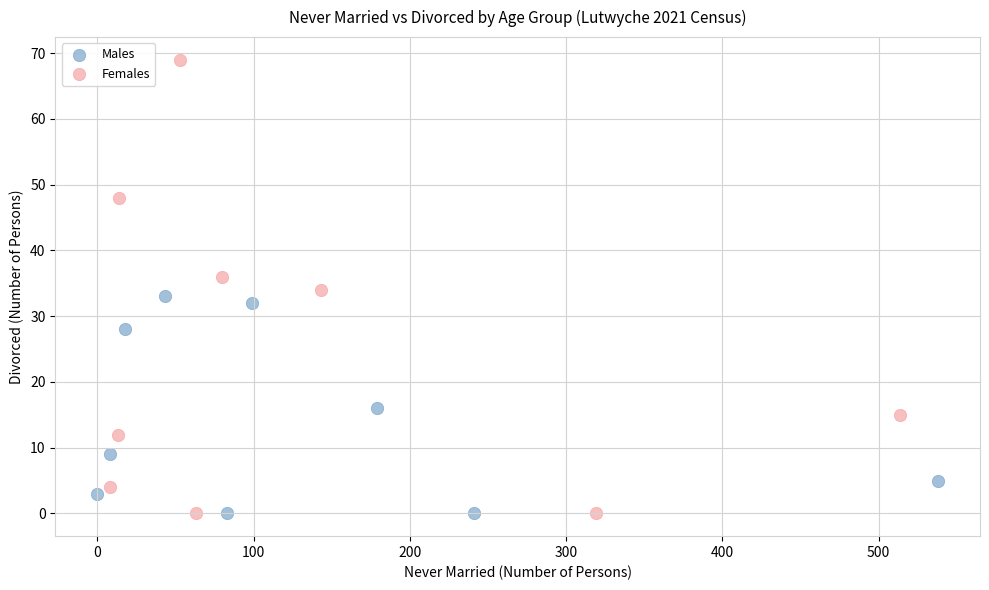

Which series reaches the maximum Y coordinate?

Females